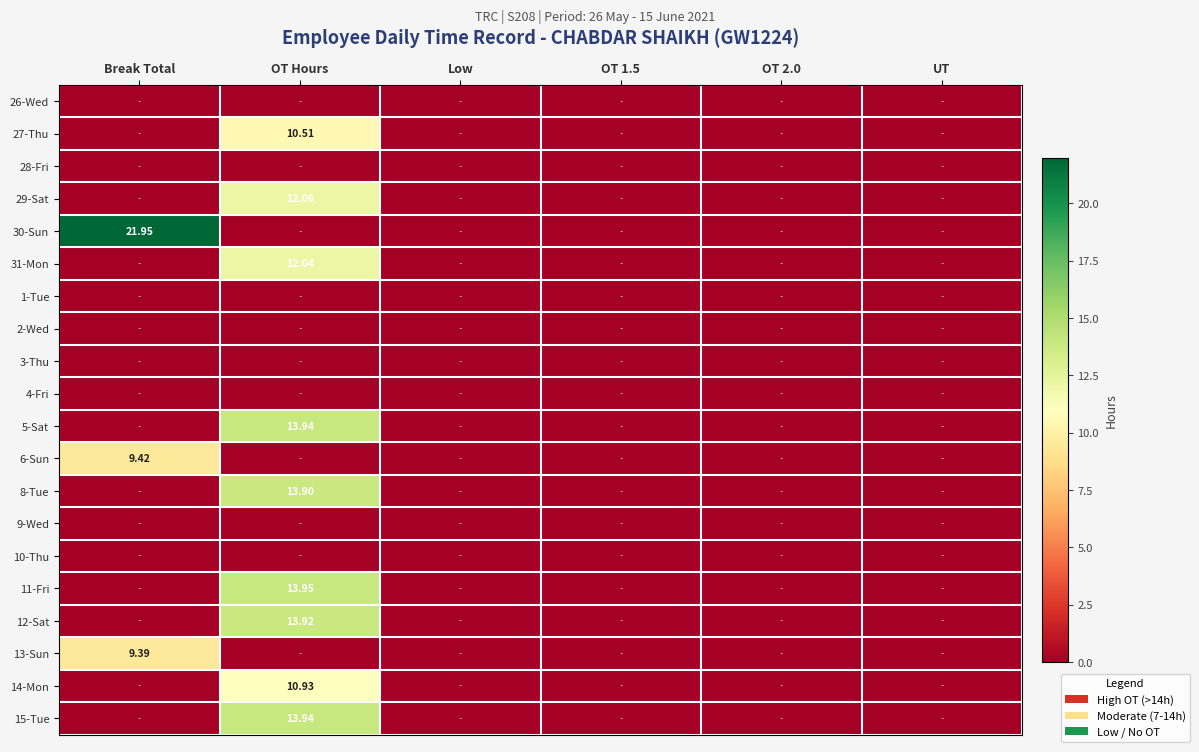

What value does the 13-Sun series have at Break Total?

9.4